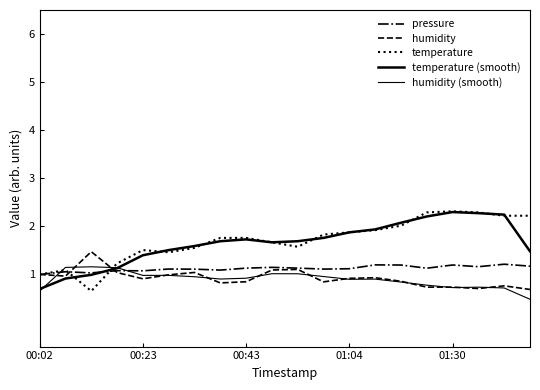

How many lines are shown in the chart?

5